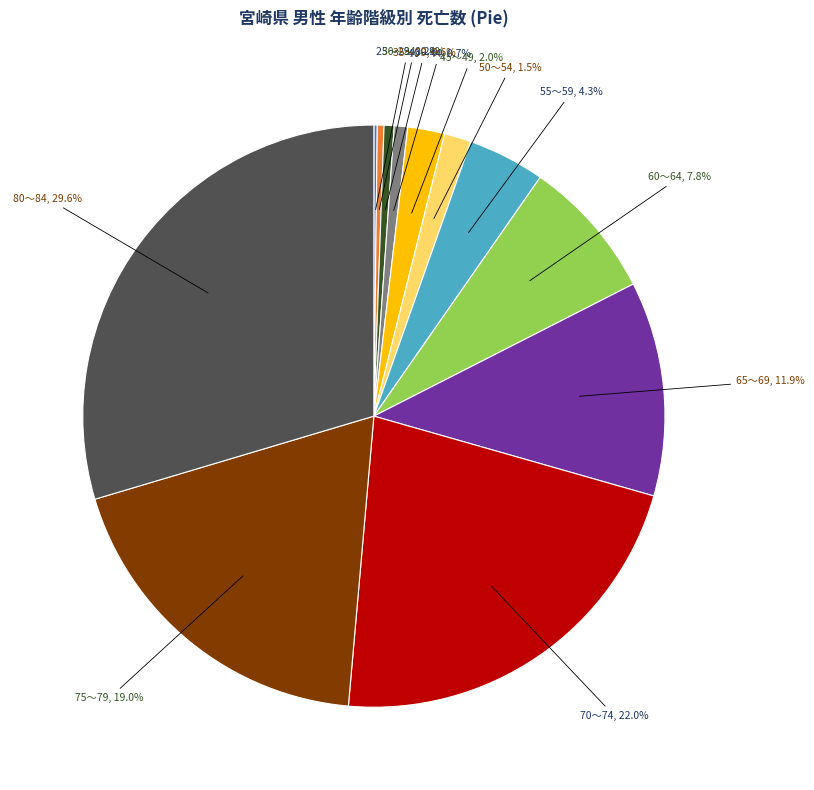

Which has a higher value, 70～74 or 80～84?

80～84